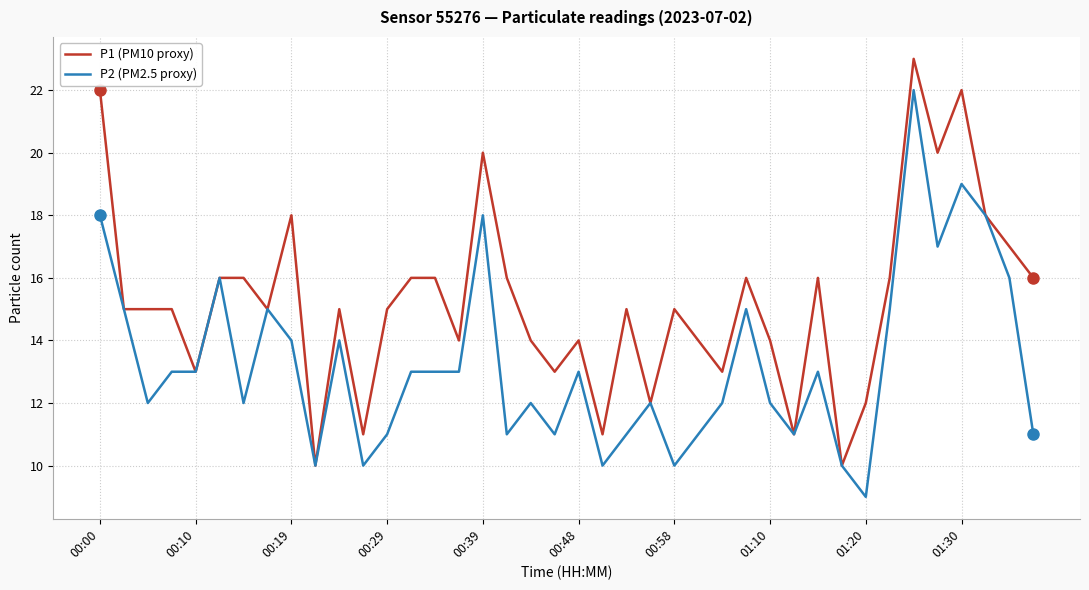

Reading left to right, extract all data points from this chart.

P1 (PM10 proxy): 22	15	15	15	13	16	16	15	18	10	15	11	15	16	16	14	20	16	14	13	14	11	15	12	15	14	13	16	14	11	16	10	12	16	23	20	22	18	17	16
P2 (PM2.5 proxy): 18	15	12	13	13	16	12	15	14	10	14	10	11	13	13	13	18	11	12	11	13	10	11	12	10	11	12	15	12	11	13	10	9	15	22	17	19	18	16	11